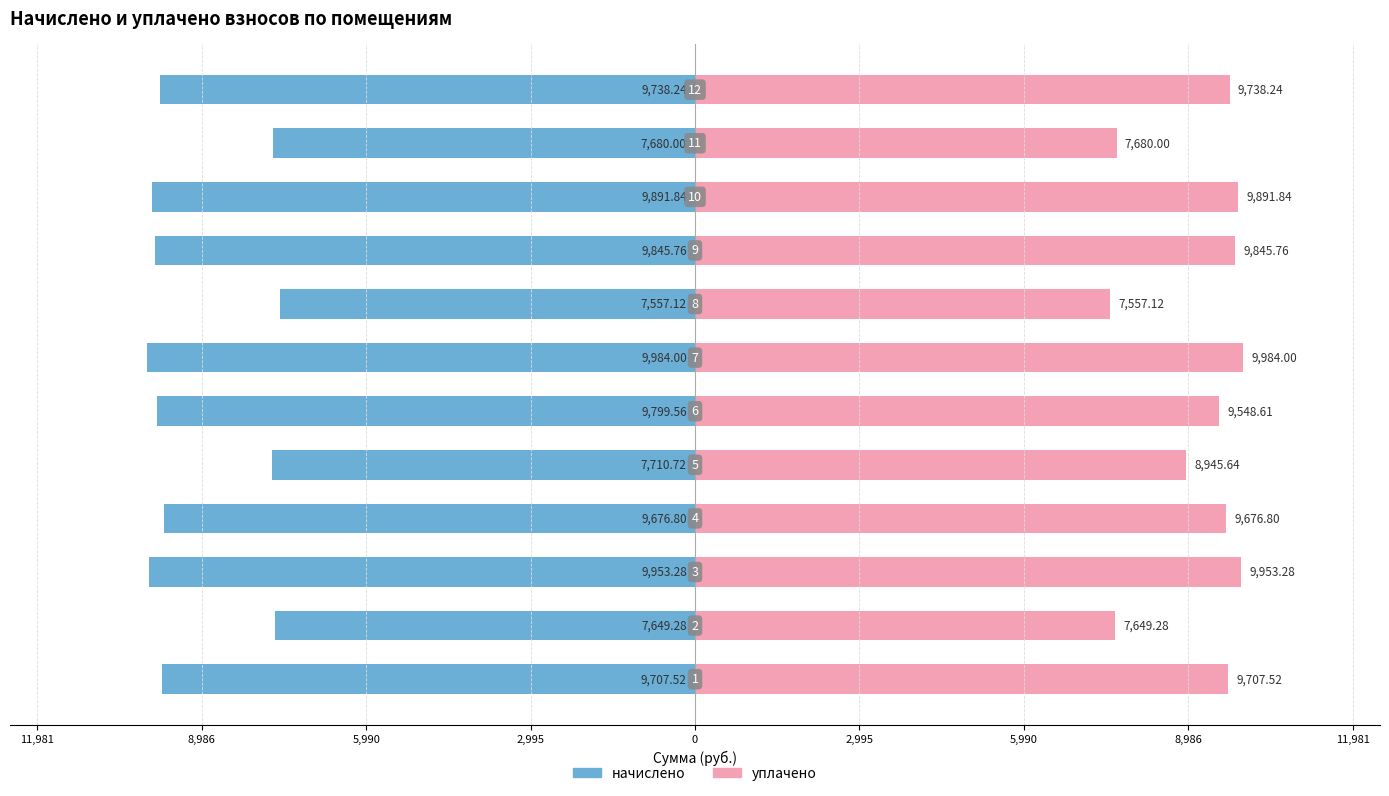

What is the average value of the начислено series?

-9099.5